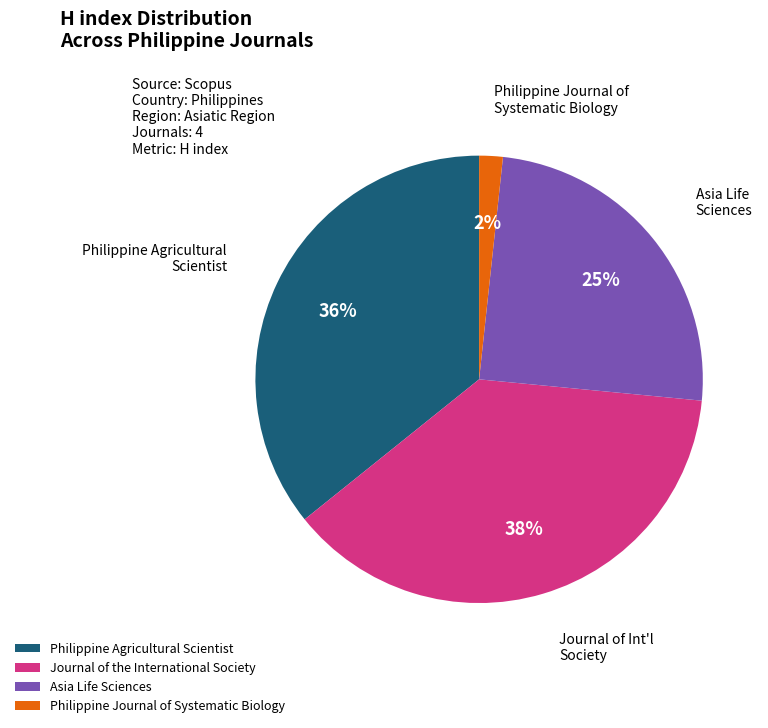

To the nearest percent, what portion does Philippine Agricultural Scientist represent?

36%